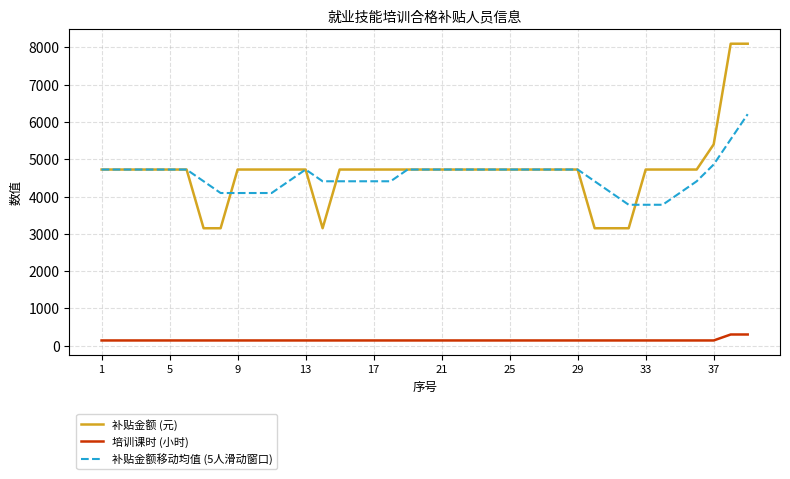

True or false: 补贴金额移动均值 (5人滑动窗口) and 培训课时 (小时) intersect in this chart.

False